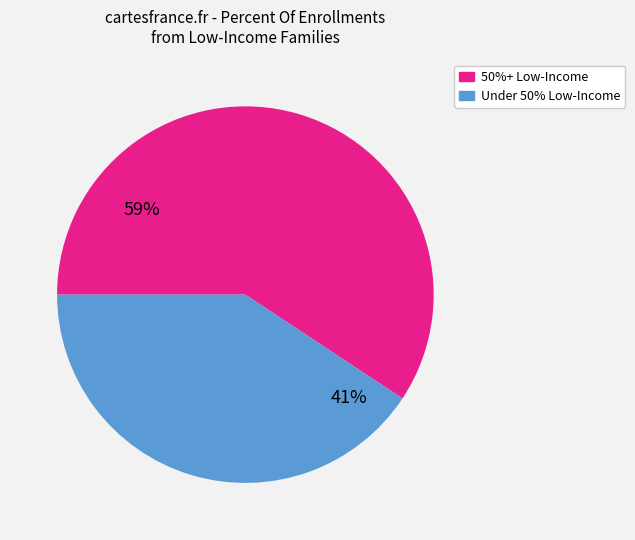

Is there a majority slice in this chart?

Yes